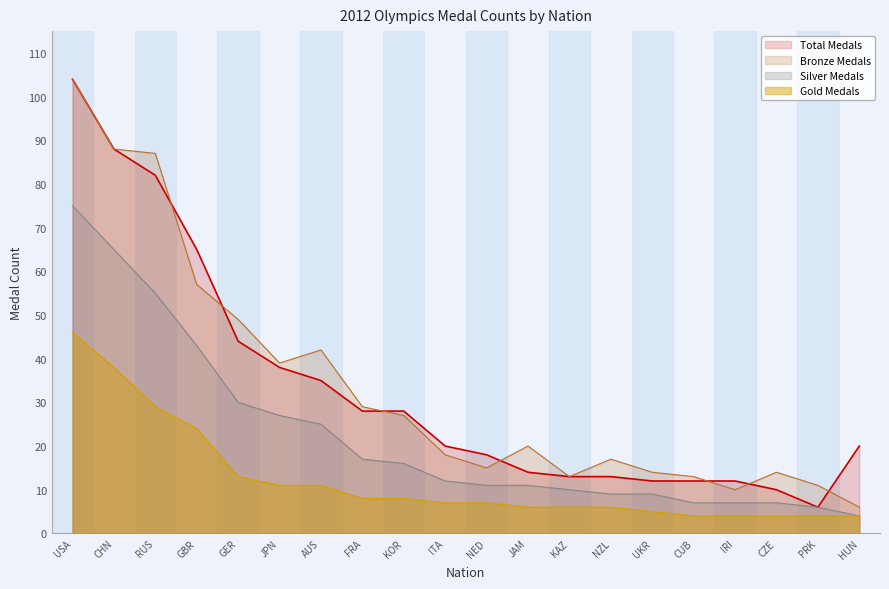

Does the chart display data point markers on the line(s)?

No